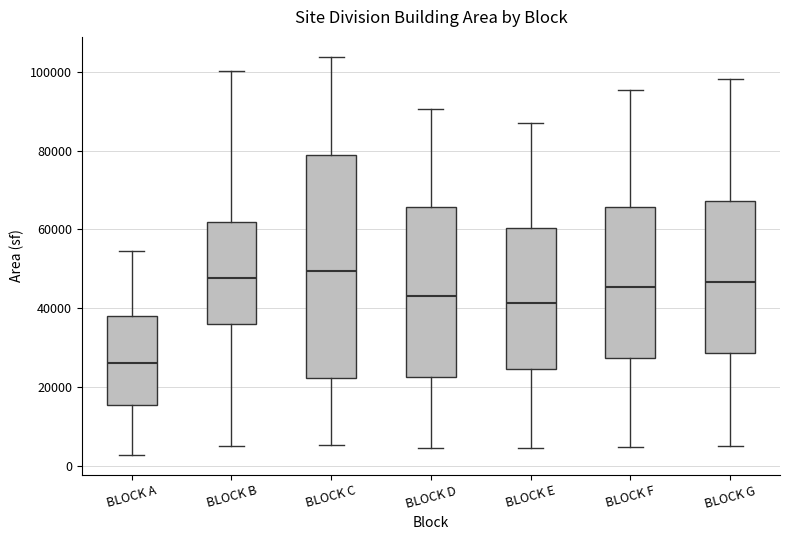

Which box has the lowest median line?

BLOCK A